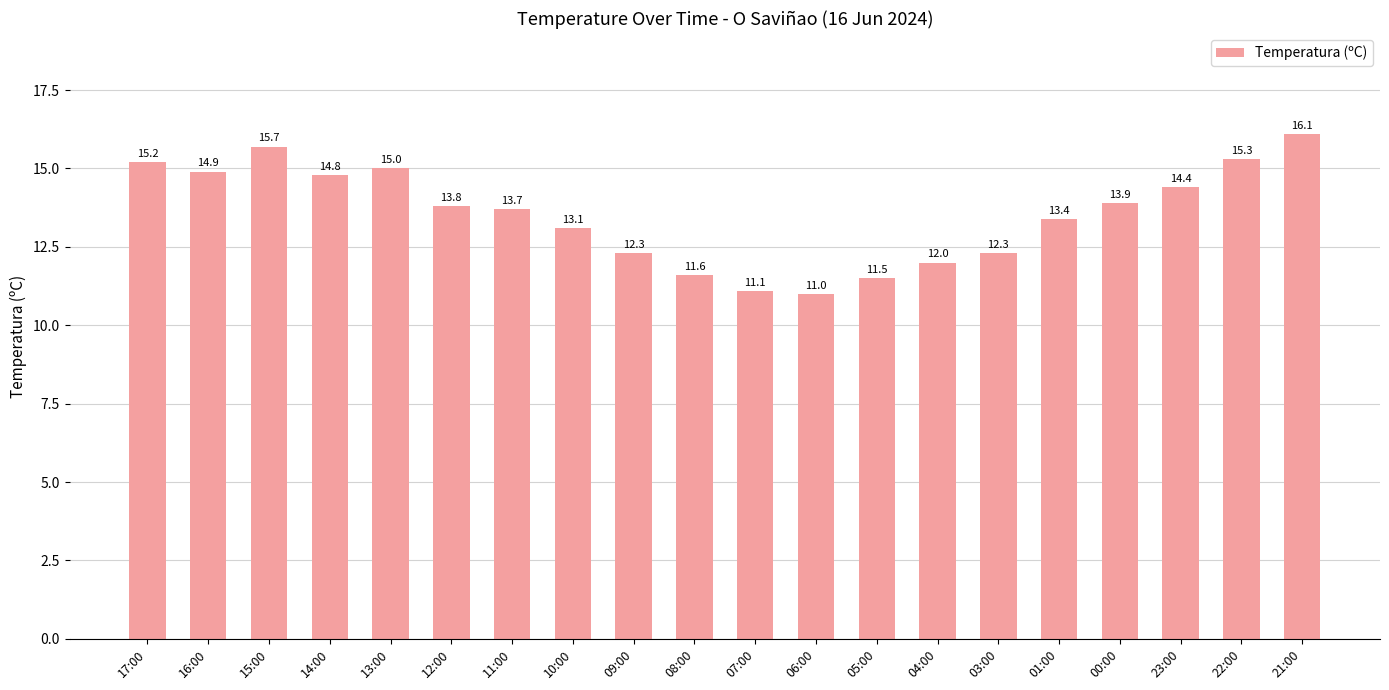

Reading left to right, list all the values displayed in this chart.

15.2	14.9	15.7	14.8	15.0	13.8	13.7	13.1	12.3	11.6	11.1	11.0	11.5	12.0	12.3	13.4	13.9	14.4	15.3	16.1